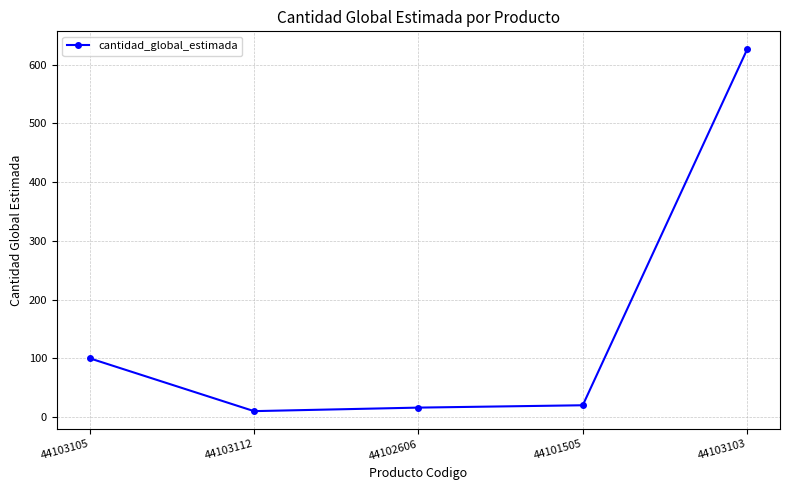

The value at 44101505 is 20. True or false?

True